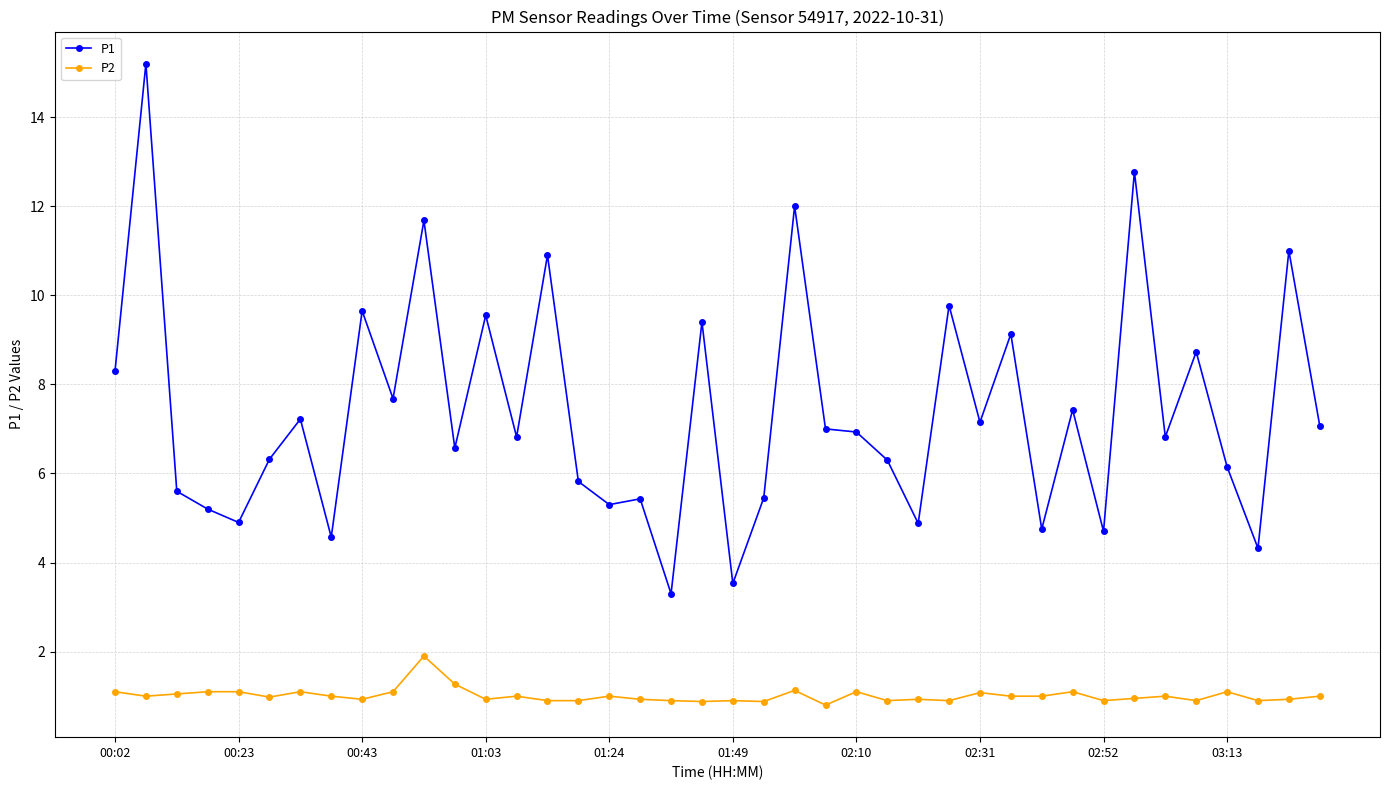

What is the difference between the second highest and second lowest values in the P2 series?

0.4